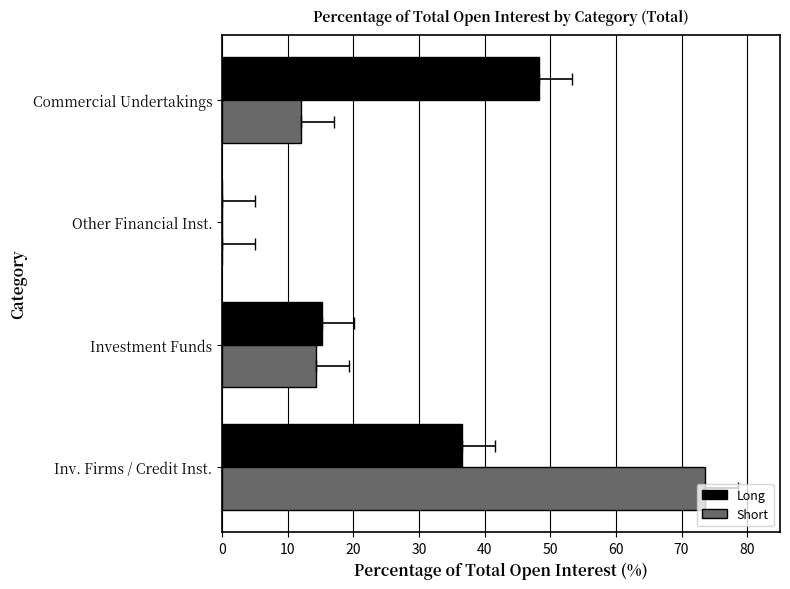

Rank the series by their average value, from highest to lowest.

Long, Short